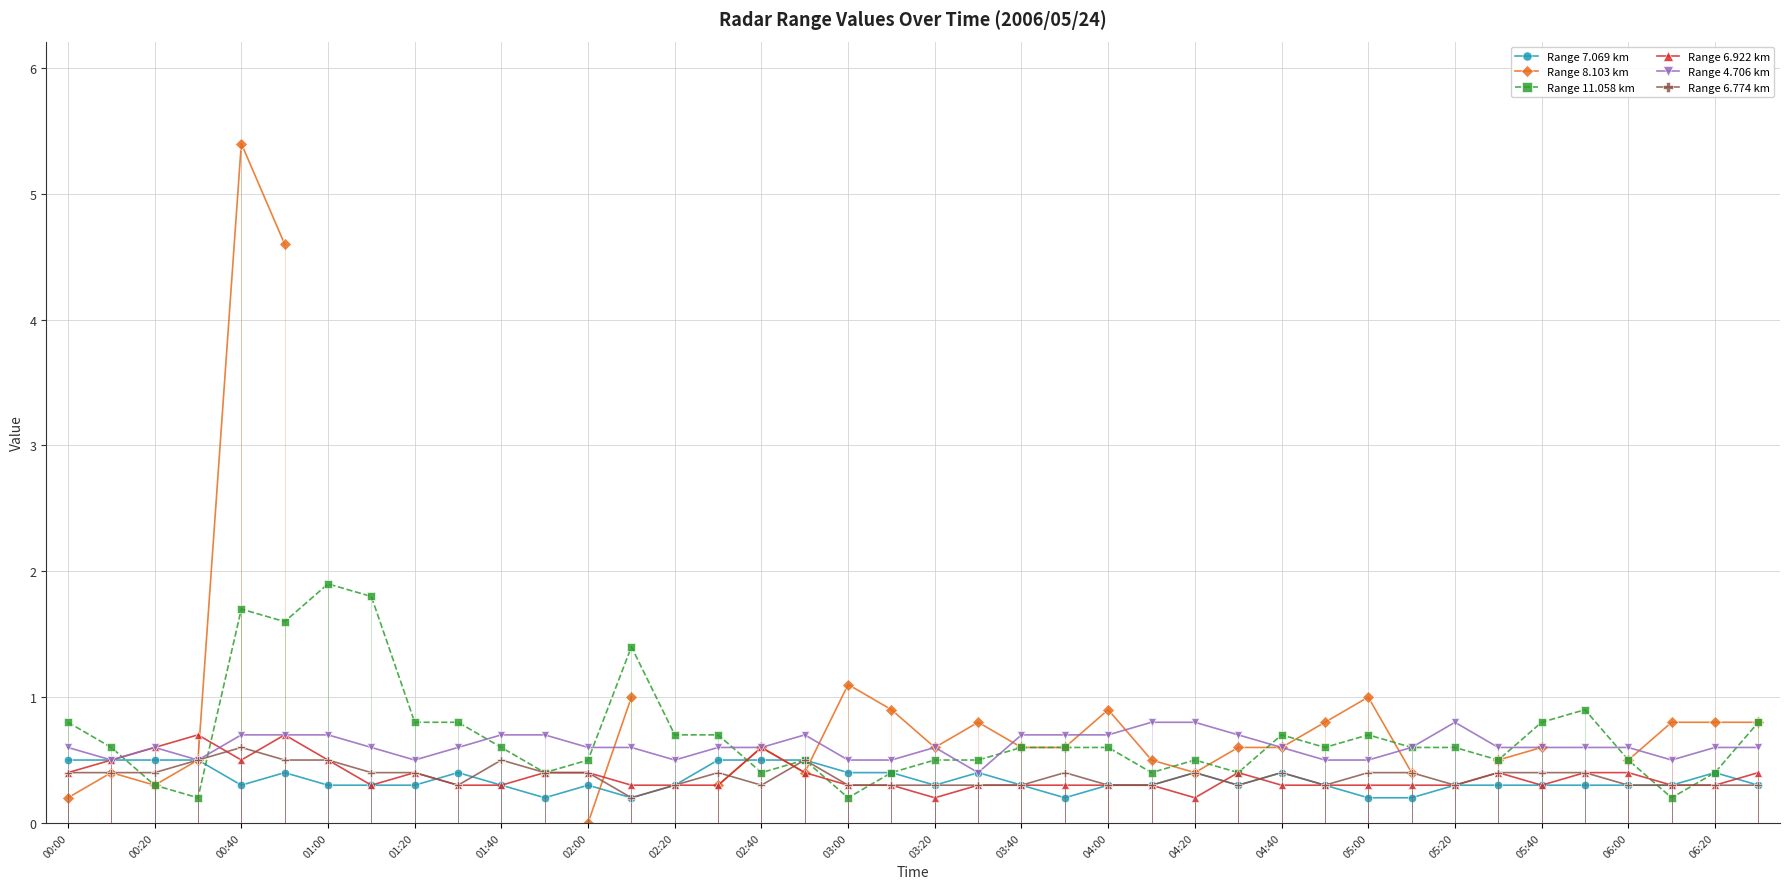

Is it true that Range 4.706 km equals 0.2 at 05:00?

False